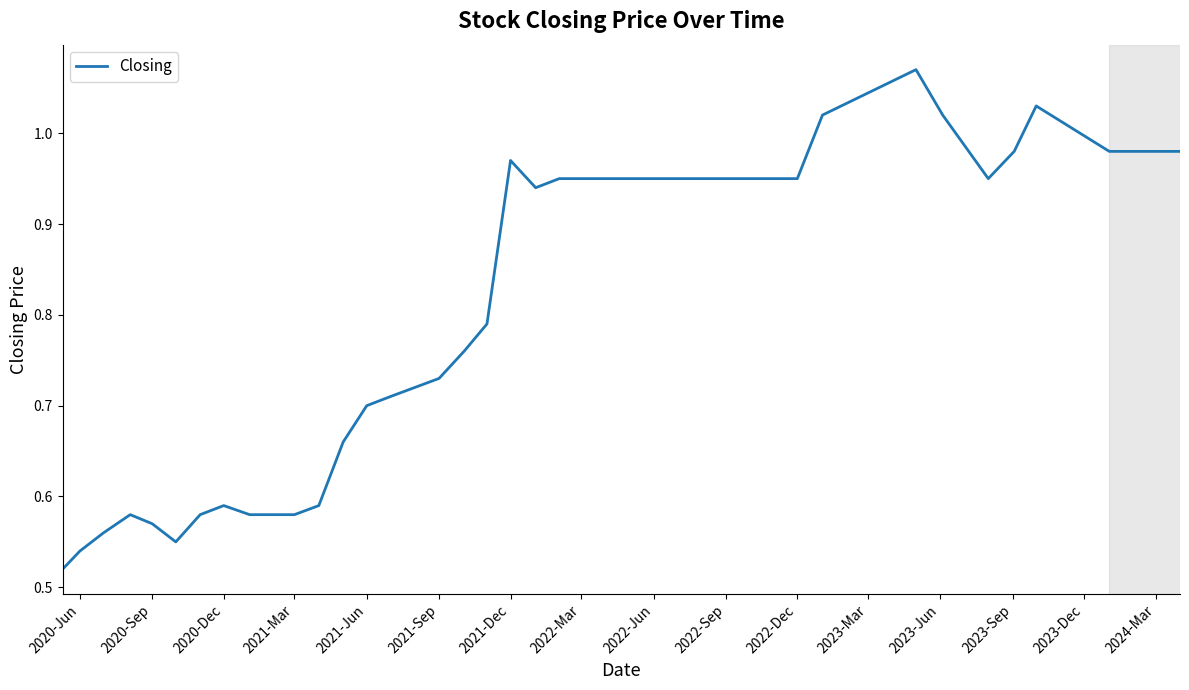

What is the maximum value shown in the chart?

1.1